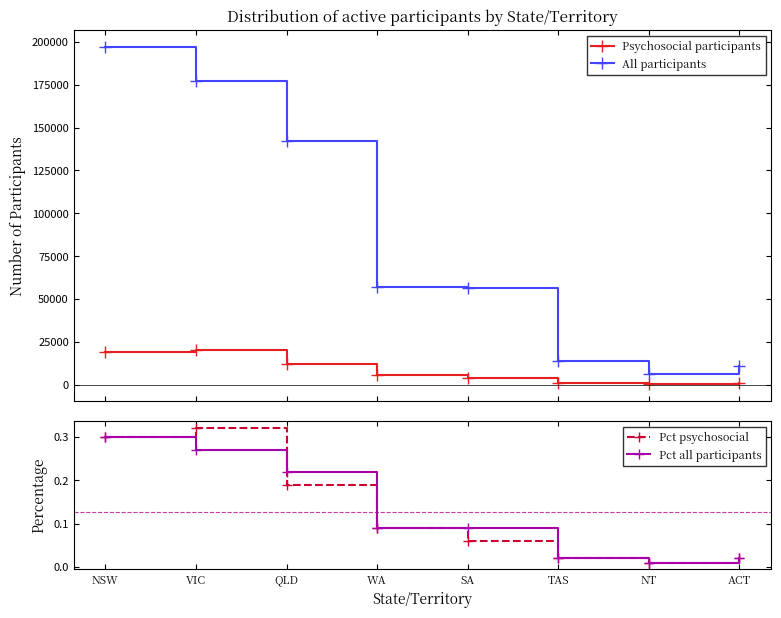

What position from the left is NSW?

1